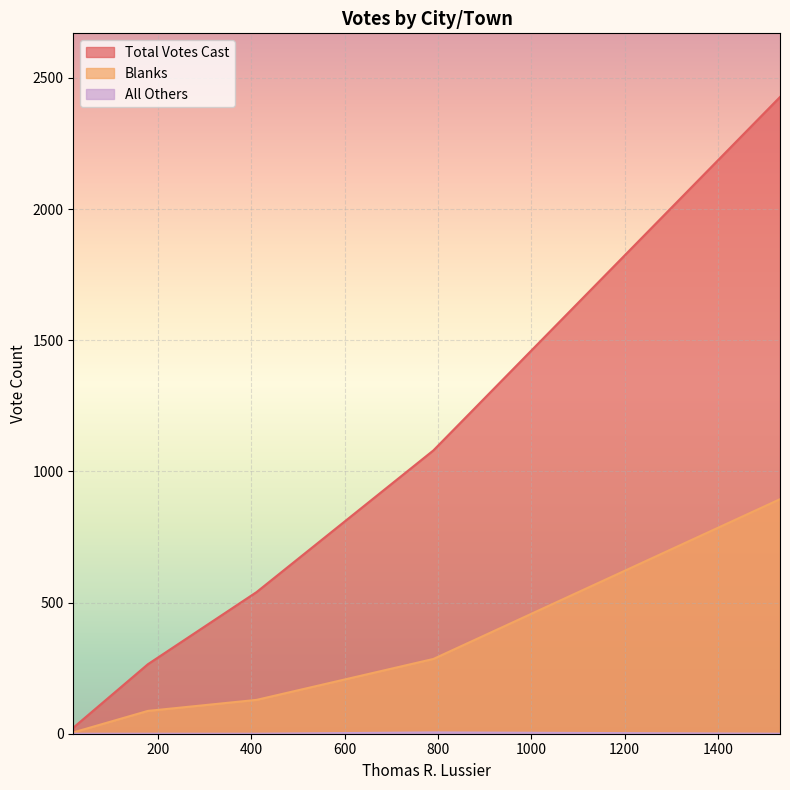

Which series has the largest range (max minus min)?

Total Votes Cast